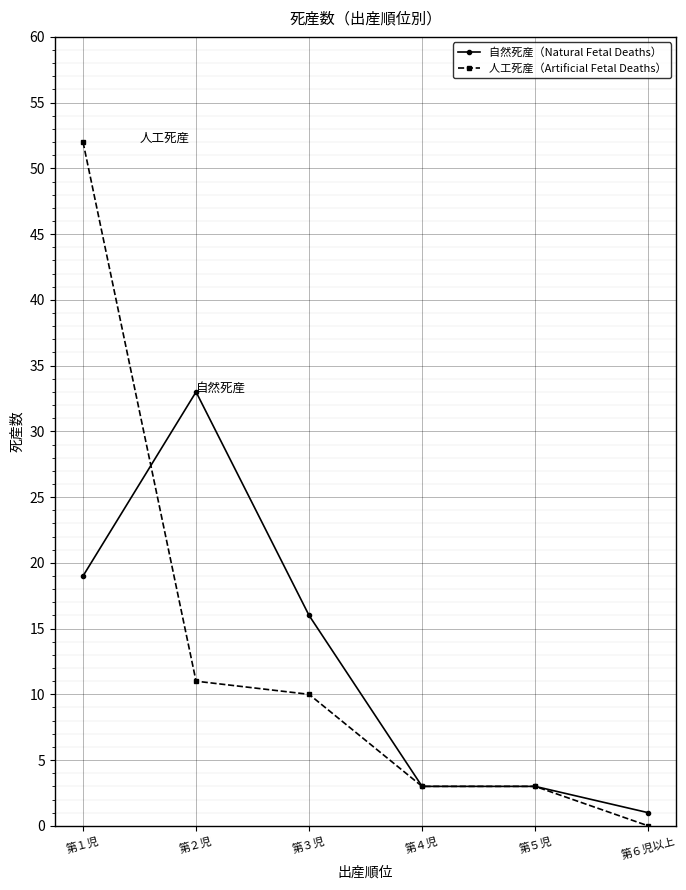

Which series has the largest range (max minus min)?

人工死産（Artificial Fetal Deaths）